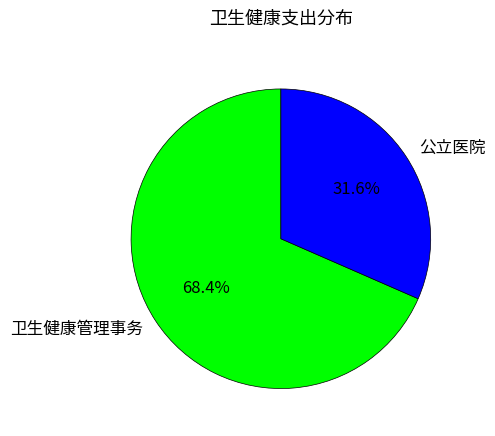

Is it true that 公立医院 is 46% of the pie?

False